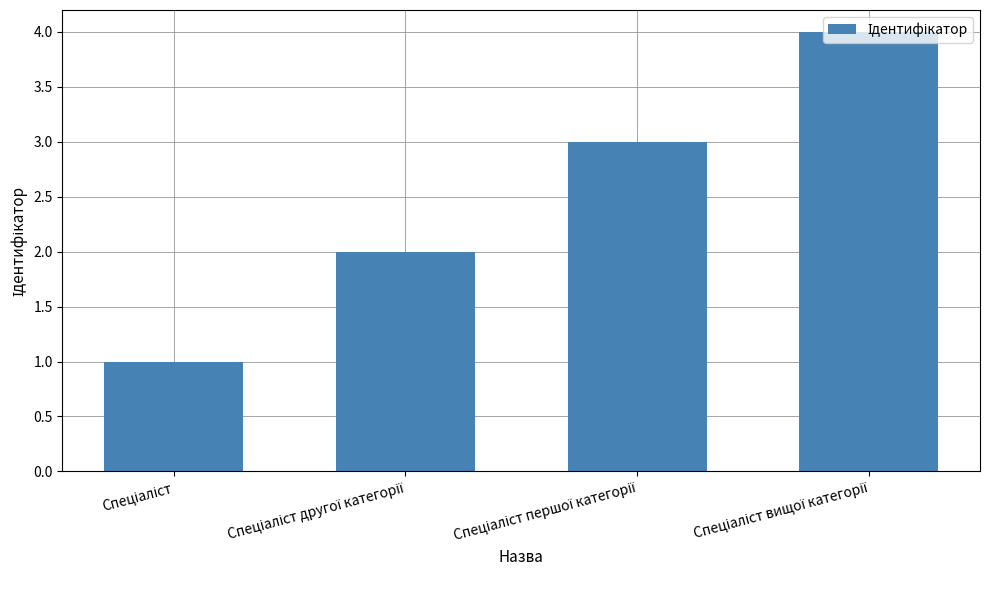

What is the maximum value shown in the chart?

4